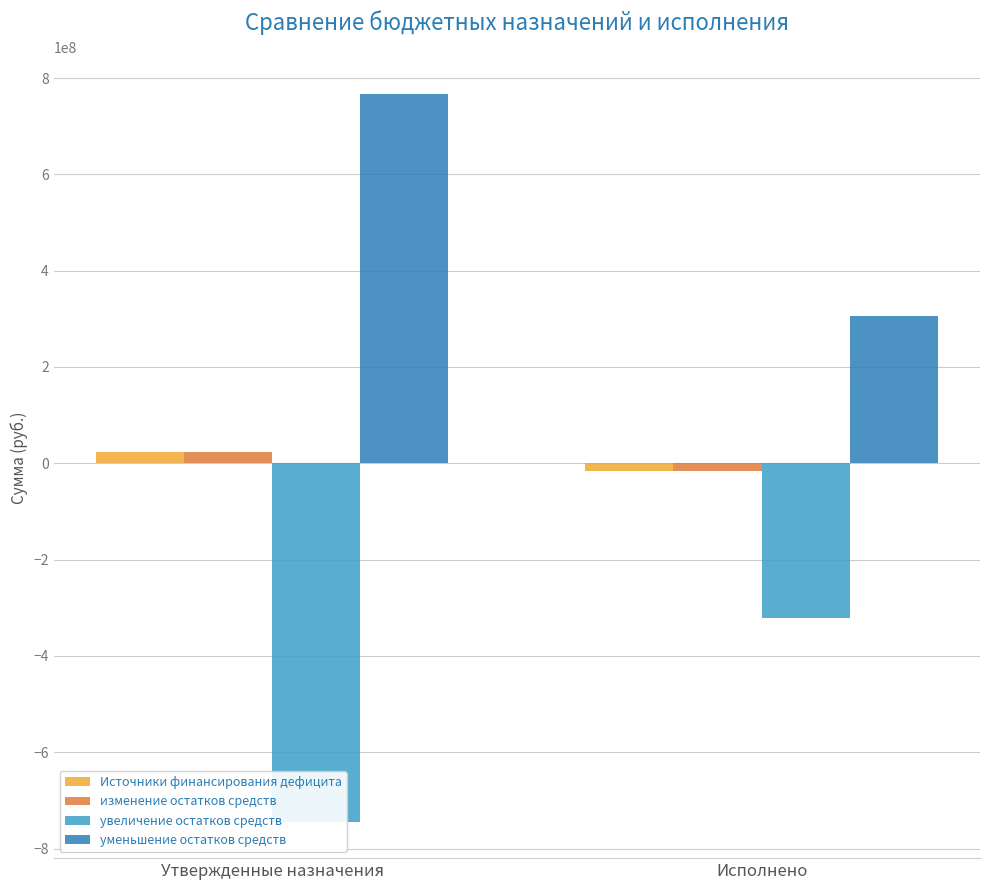

What is the label of the 2nd bar from the right?

Утвержденные назначения